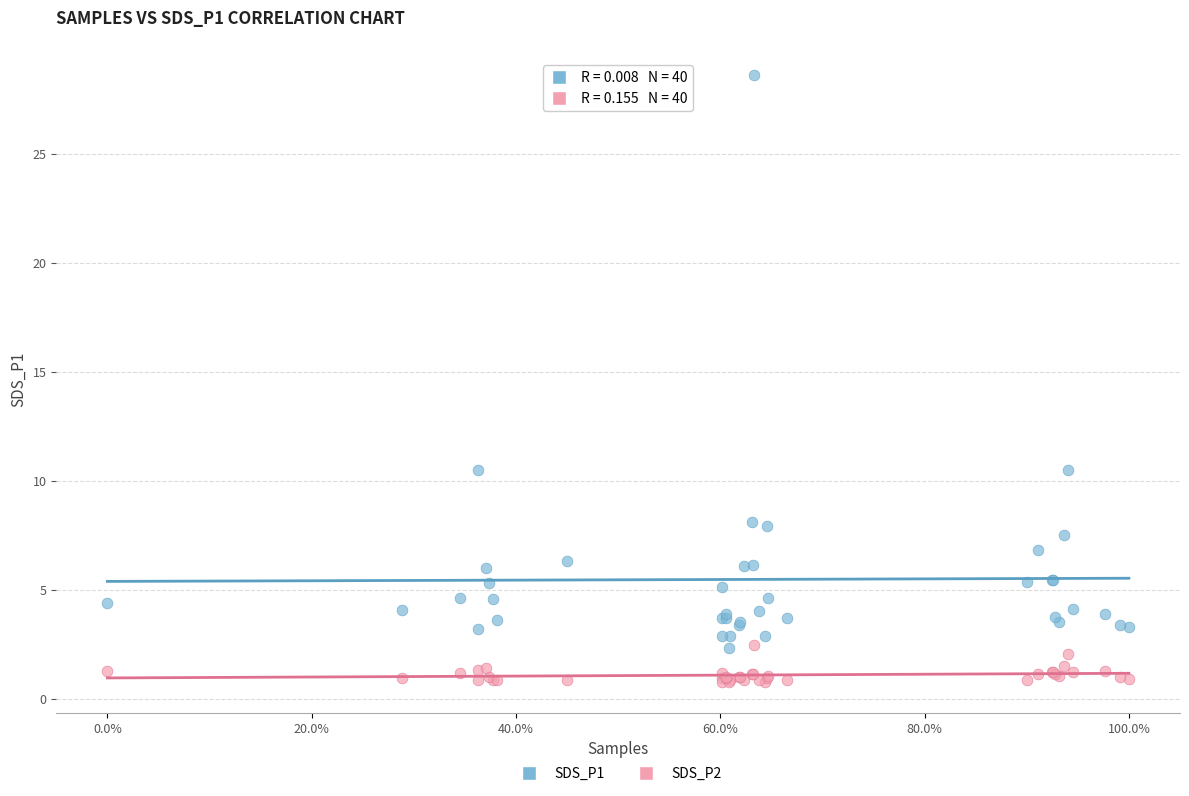

What are all the series names shown in the legend?

SDS_P1, SDS_P2